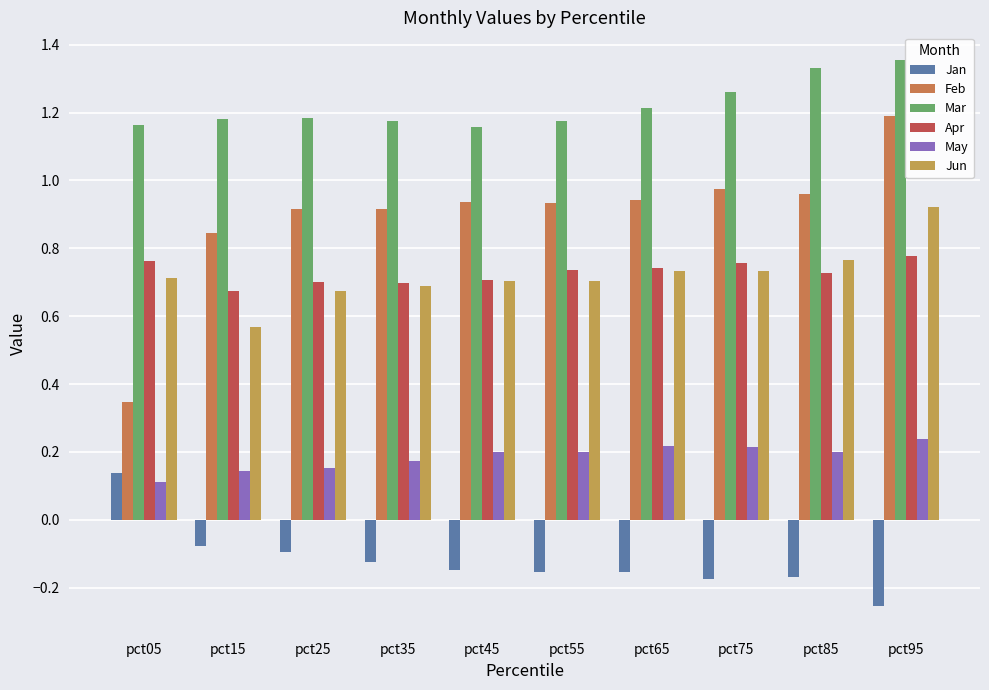

Rank the series by their maximum value, from highest to lowest.

Mar, Feb, Jun, Apr, May, Jan